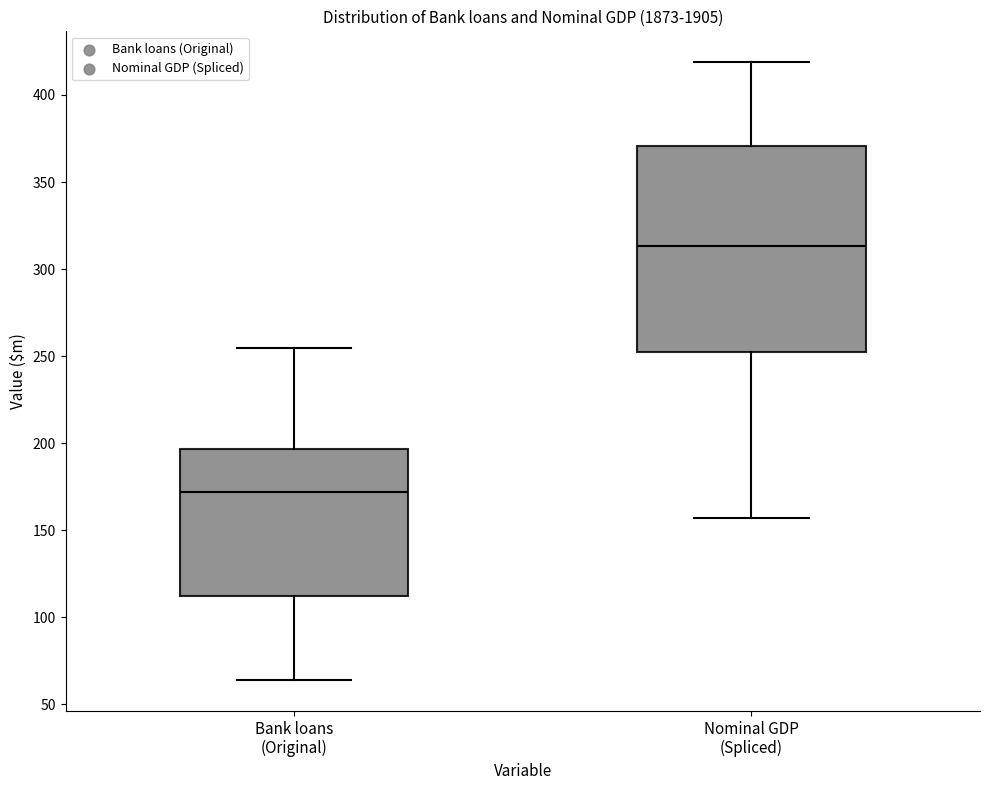

Where does the median line of the box for Bank loans (Original) sit on the y-axis? The values are not printed on the chart, so give them approximately, as read against the axis.

170